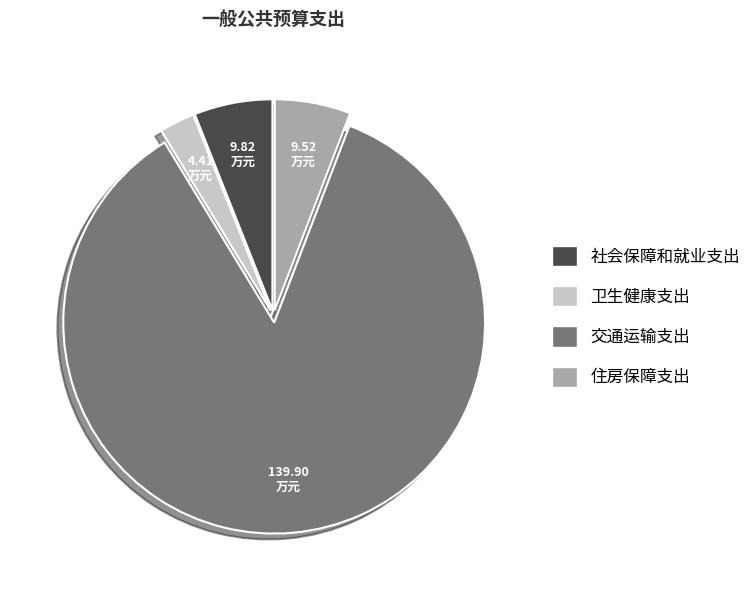

How many slices are in this pie chart?

4